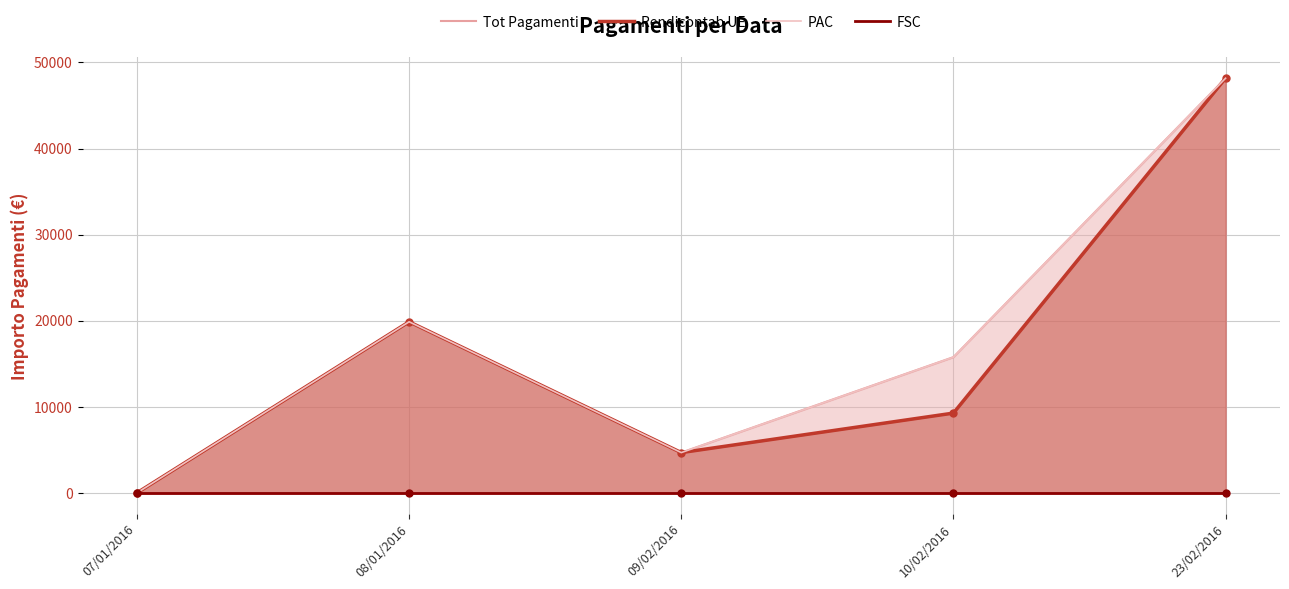

Reading left to right, list all the values displayed in this chart.

TOT_PAGAMENTI: 07/01/2016=0.0	08/01/2016=19874.4	09/02/2016=4677.4	10/02/2016=15766.5	23/02/2016=48168.2
OC_TOT_PAGAMENTI_RENDICONTAB_UE: 07/01/2016=0.0	08/01/2016=19874.4	09/02/2016=4677.4	10/02/2016=9266.5	23/02/2016=48168.2
OC_TOT_PAGAMENTI_PAC: 07/01/2016=0.0	08/01/2016=19874.4	09/02/2016=4677.4	10/02/2016=15766.5	23/02/2016=48168.2
OC_TOT_PAGAMENTI_FSC: 07/01/2016=0.0	08/01/2016=0.0	09/02/2016=0.0	10/02/2016=0.0	23/02/2016=0.0